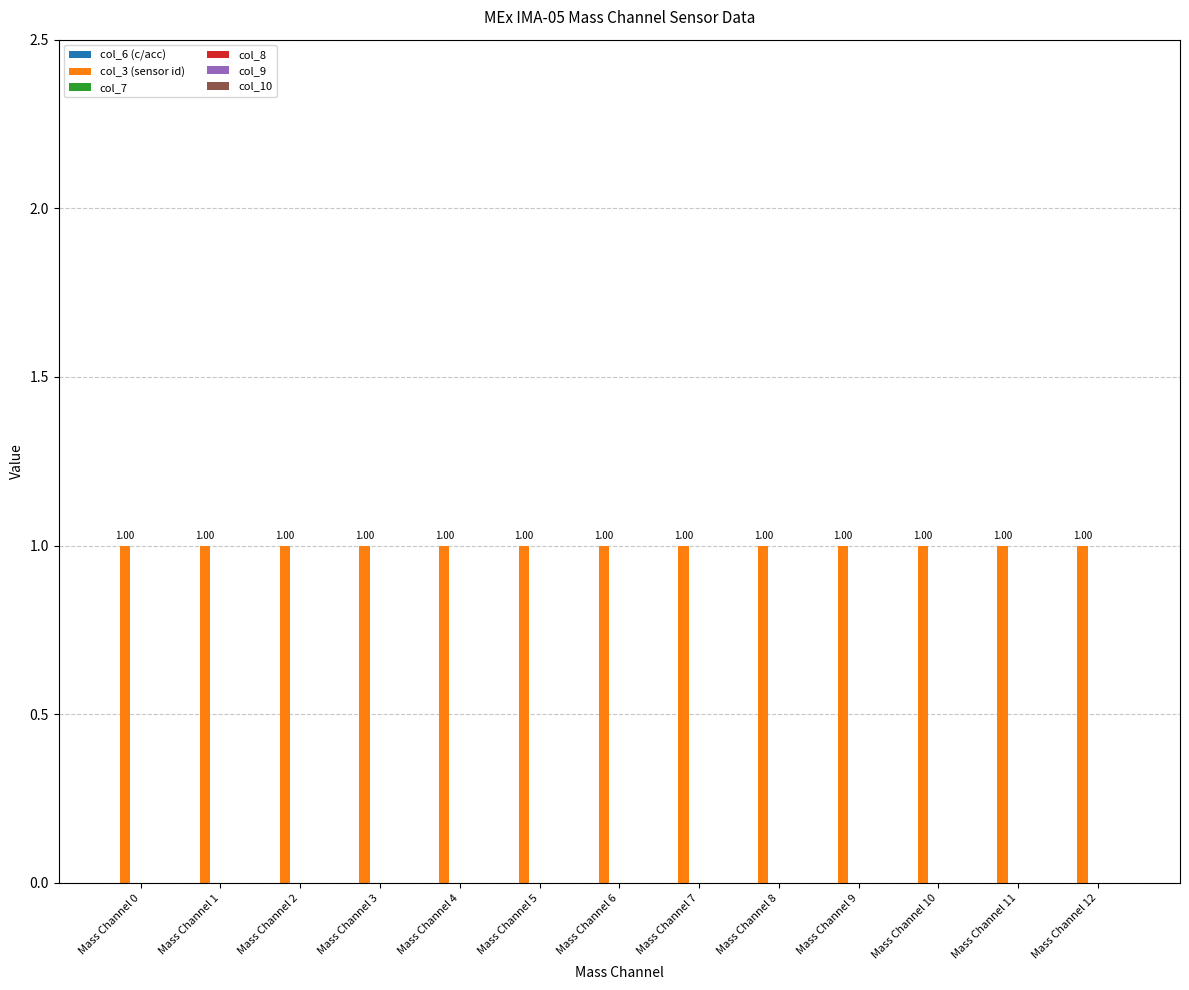

Which series has the widest spread of values?

col_6 (c/acc)